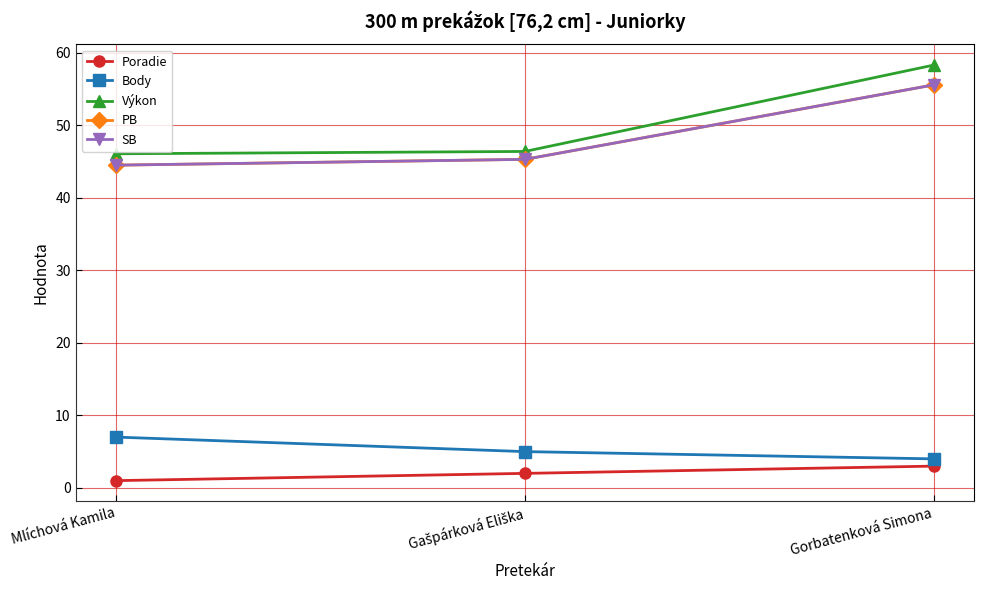

Does the chart have visible grid lines?

Yes